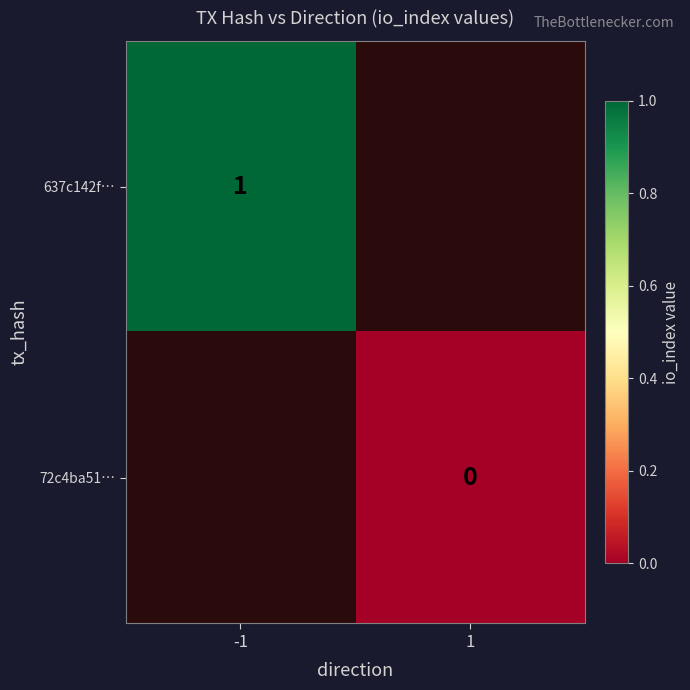

Is the value of 72c4ba51… at 1 greater than the value of 637c142f… at -1?

No